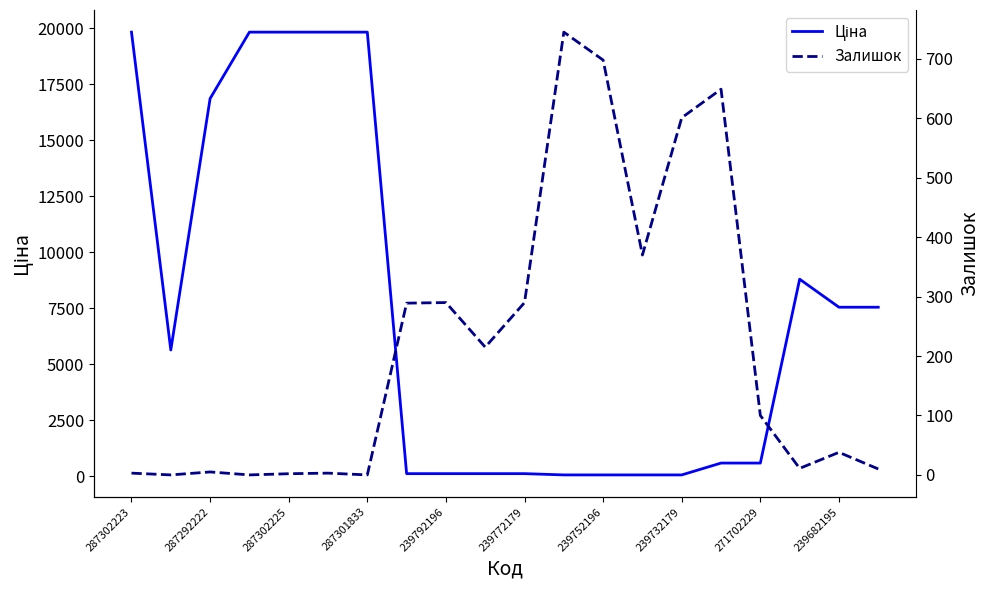

How many values in the Залишок series exceed 100?

9